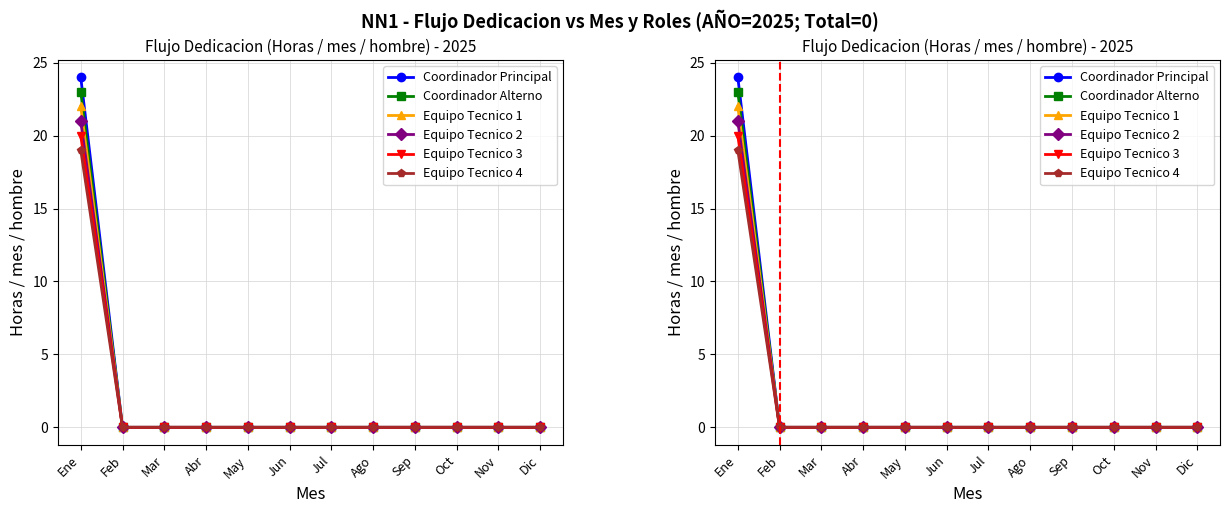

True or false: Coordinador Alterno and Equipo Tecnico 1 intersect in this chart.

False